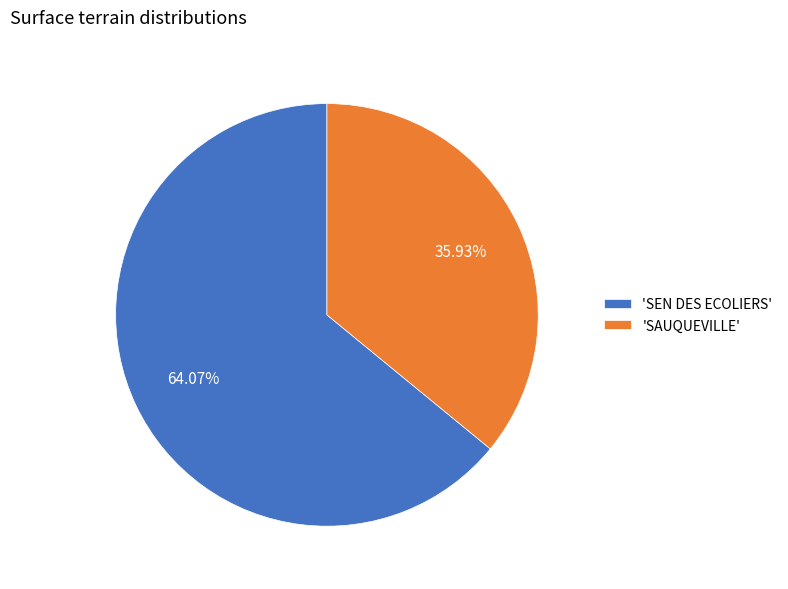

Does any single category account for the majority?

Yes